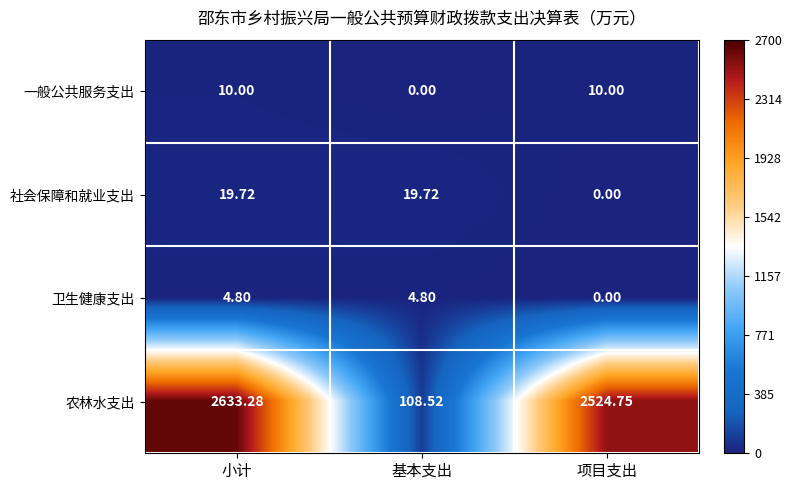

What is the total value across all series at 基本支出?

133.0